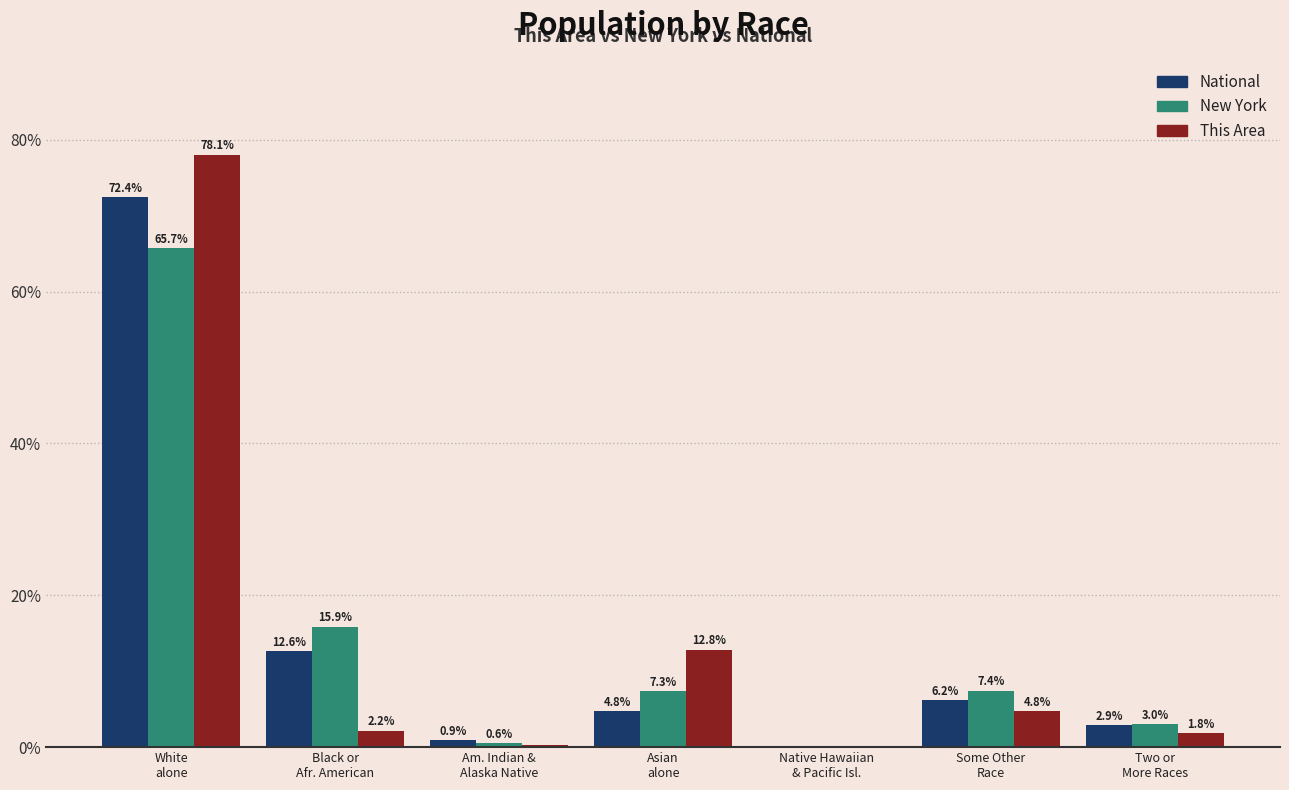

What is the greatest value displayed?

78.1